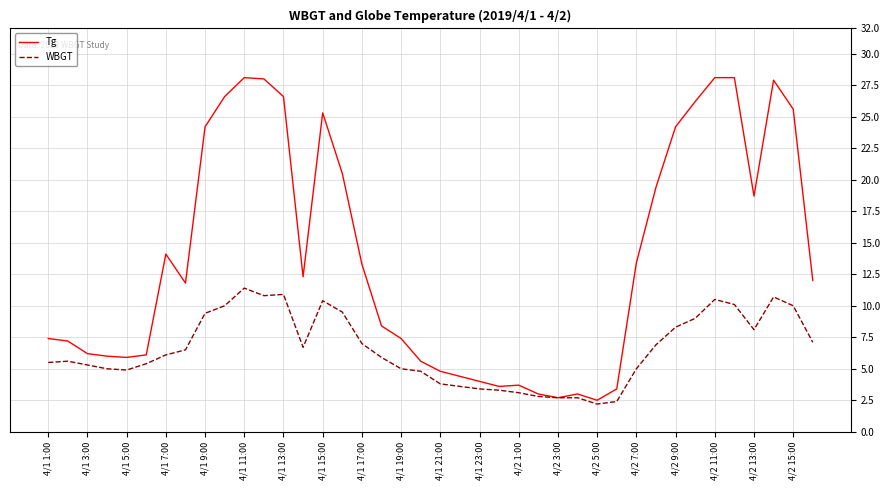

Which series has the largest range (max minus min)?

Tg